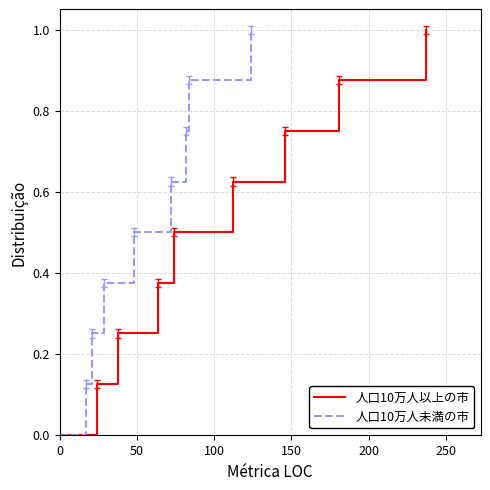

How many data points in 人口10万人未満の市 are above 0?

8